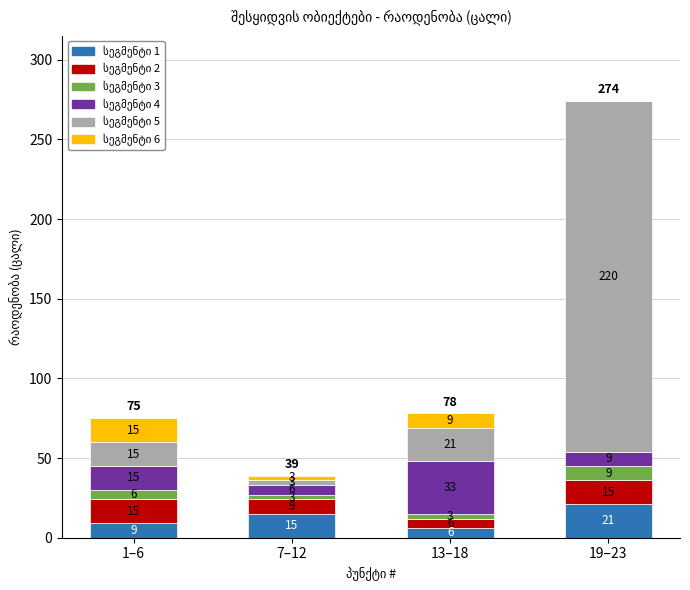

At which category is the sum across all series the highest?

19–23